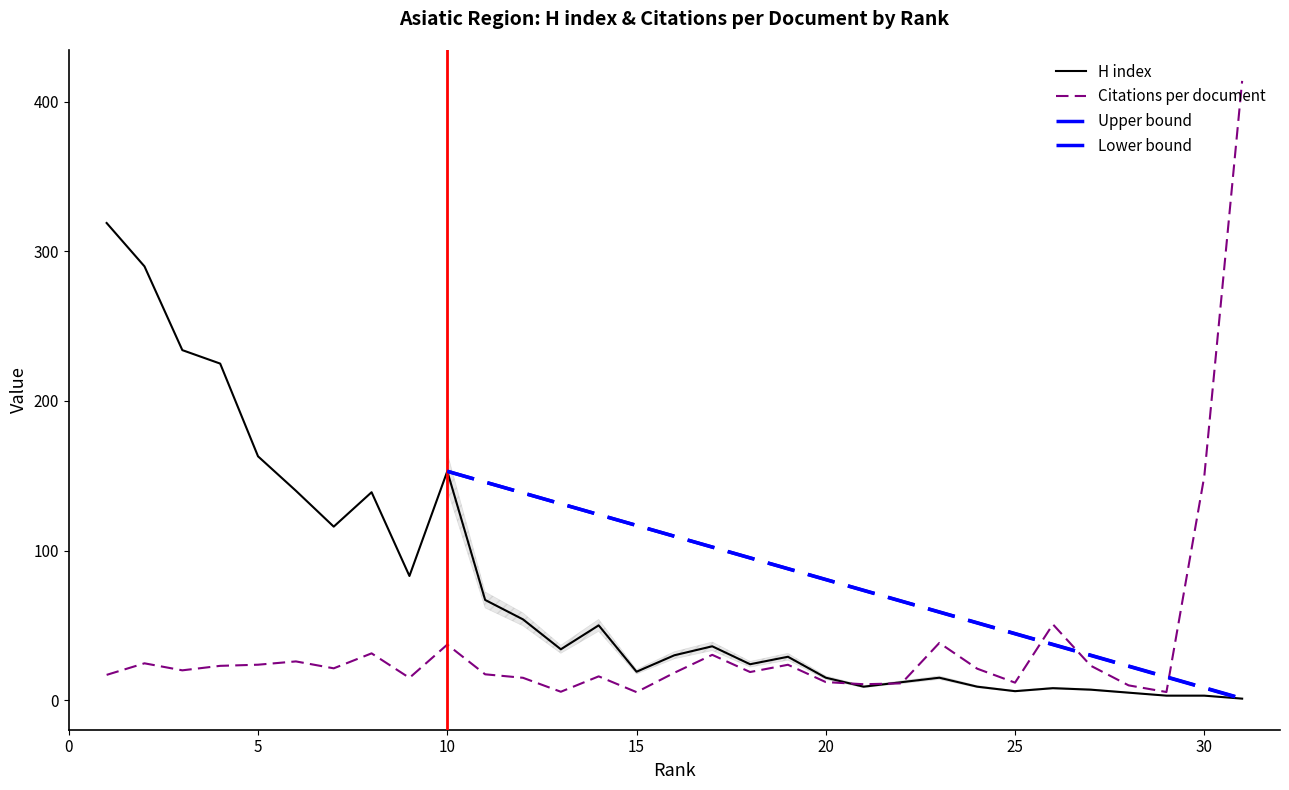

What is the value of the Citations per document point at the 1st from the left?

16.9